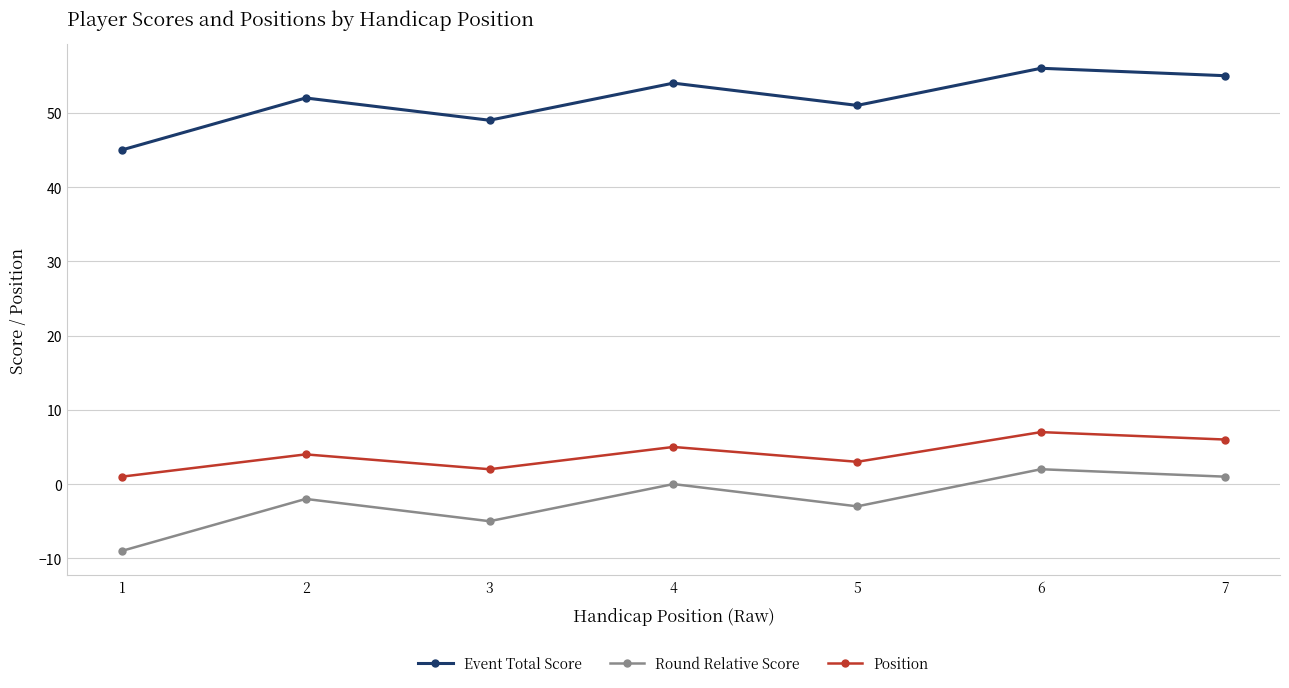

True or false: Position has a value of 5 at 4.

True